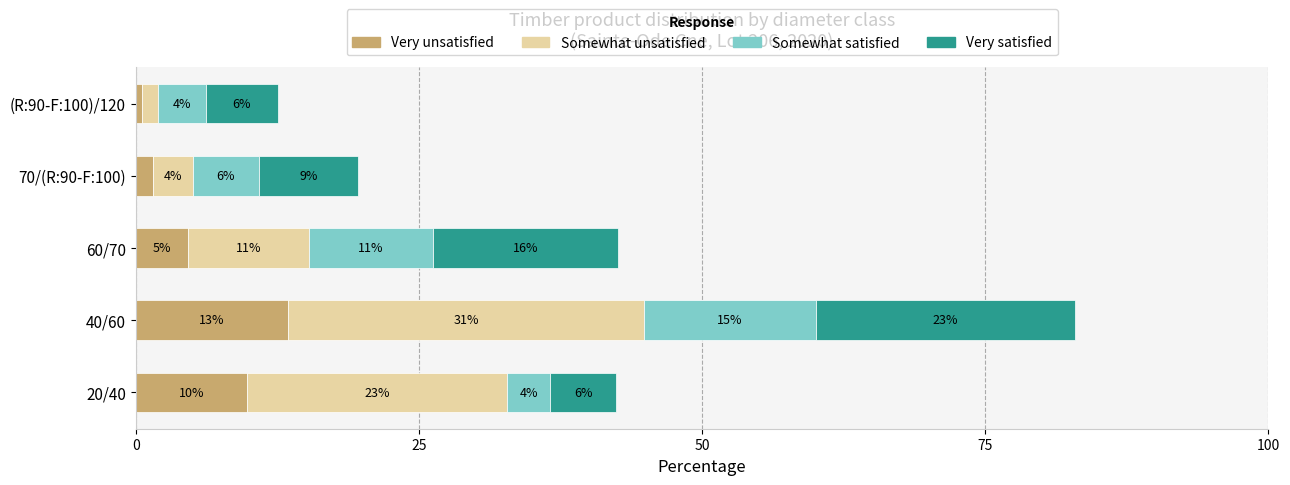

What are all the series names shown in the legend?

Very unsatisfied, Somewhat unsatisfied, Somewhat satisfied, Very satisfied